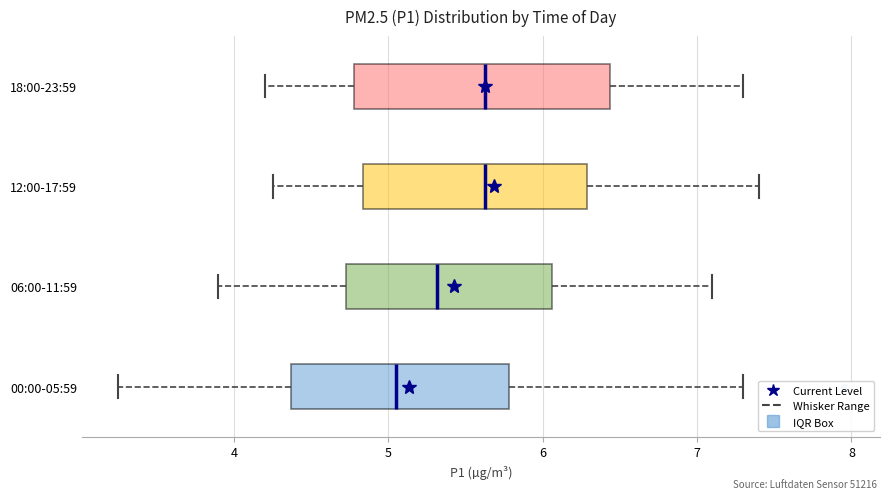

Reading bottom to top, transcribe this box plot: for each box, give where its median line is, the range the box spans, and where its two whiskers end, as read against the x-axis. The values are not printed on the chart, so give them approximately, as read against the axis.

00:00-05:59: median 5.1, box 4.4 to 5.8, whiskers 3.3 to 7.3
06:00-11:59: median 5.3, box 4.7 to 6.1, whiskers 3.9 to 7.1
12:00-17:59: median 5.6, box 4.8 to 6.3, whiskers 4.3 to 7.4
18:00-23:59: median 5.6, box 4.8 to 6.4, whiskers 4.2 to 7.3